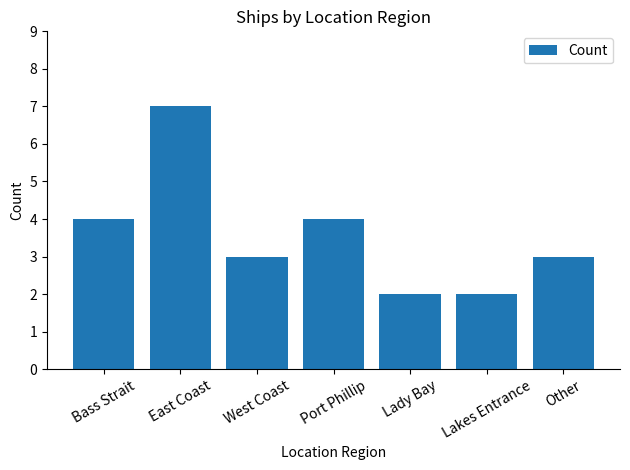

What is the difference between the maximum and minimum values?

5